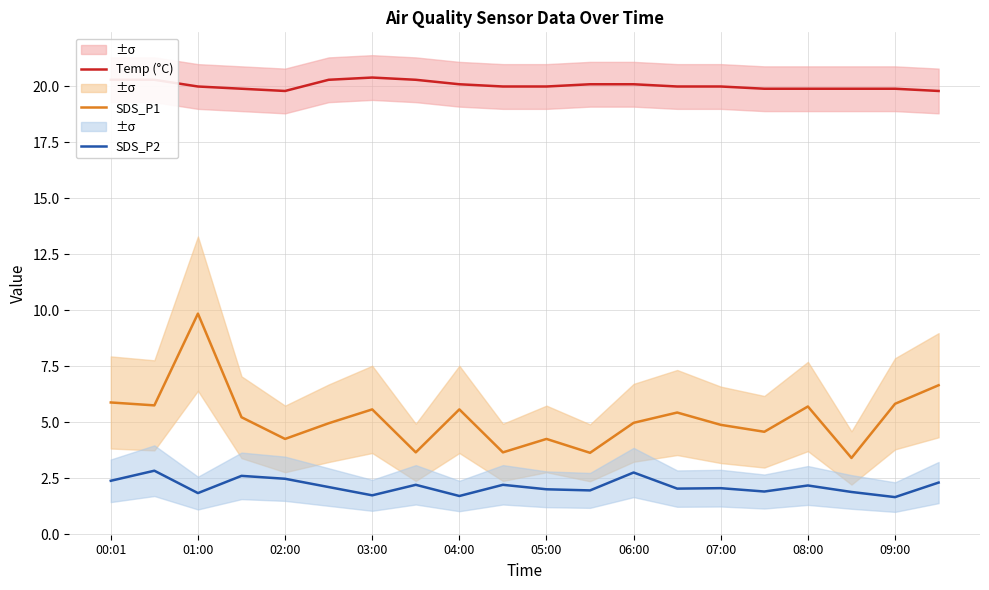

True or false: Temp (°C) and SDS_P1 cross at least once.

False